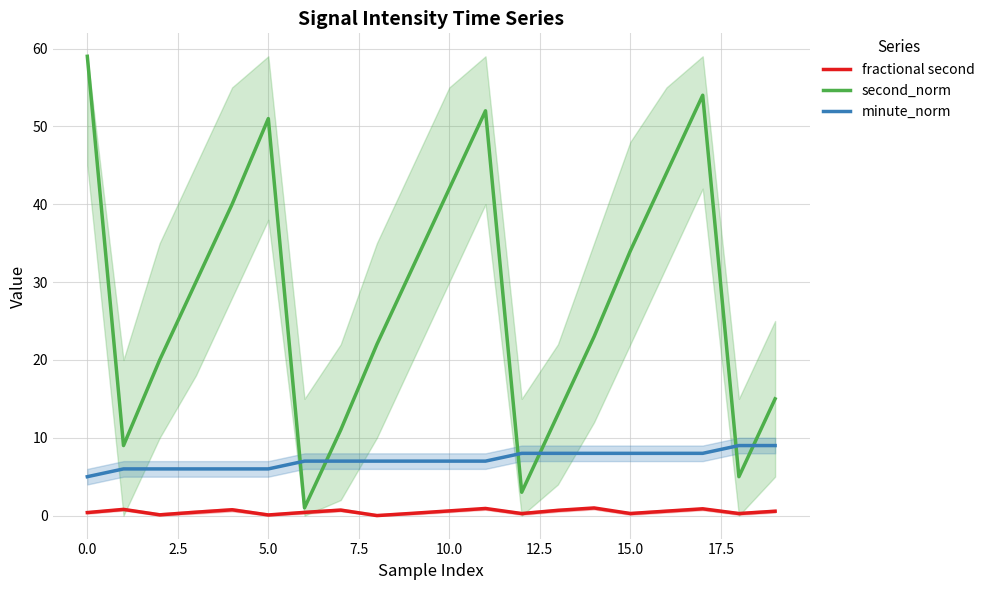

How many data points in minute_norm are less than 7?

6